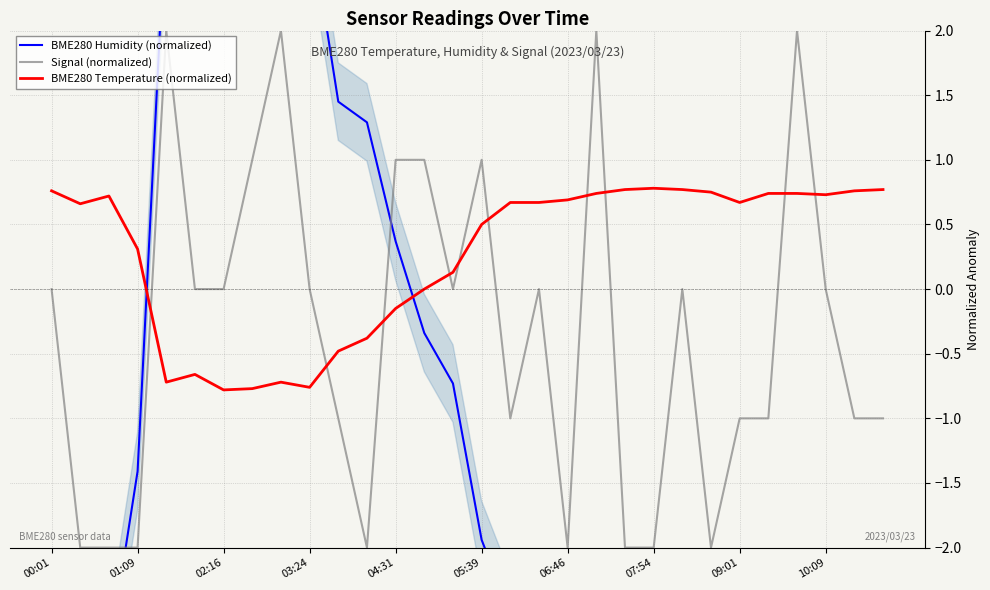

What is the highest value of the Signal (normalized) series?

2.0